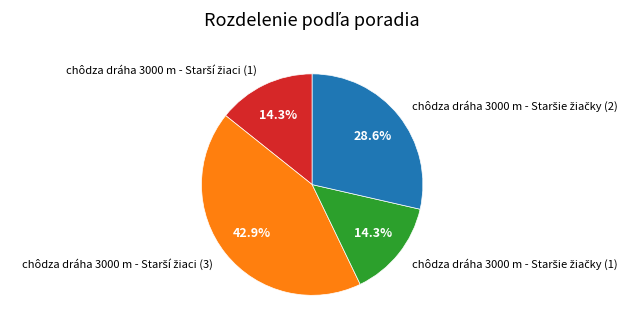

Is there any slice that represents more than half of the pie?

No